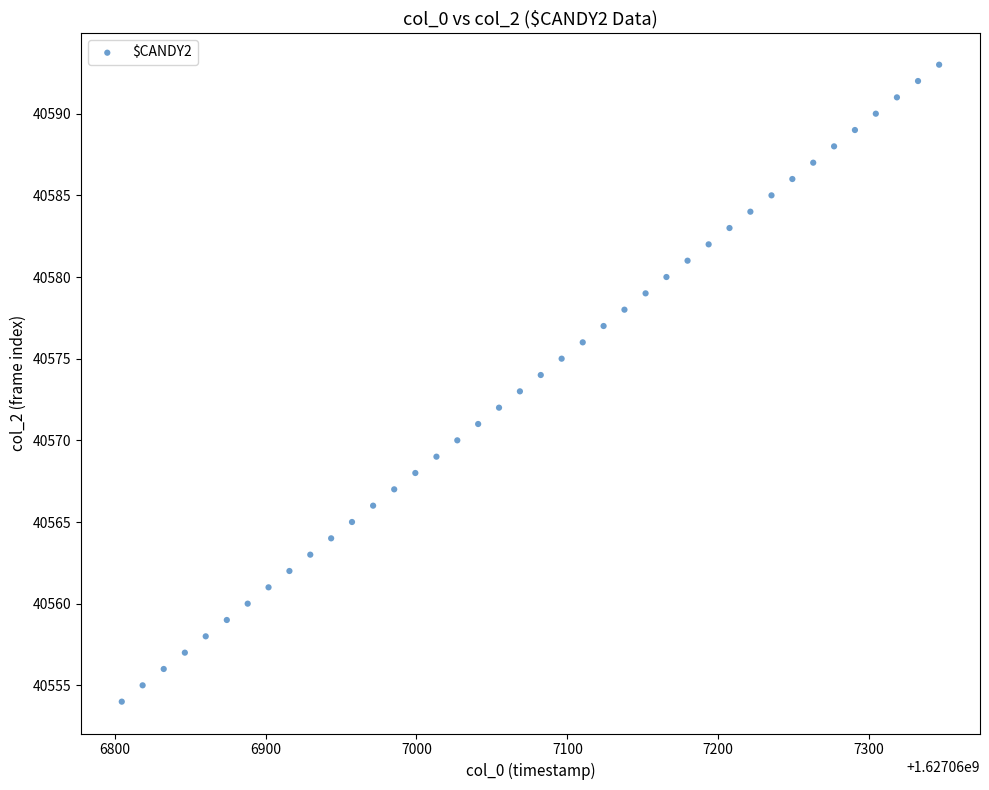

What is the range of Y values (max minus min)?

39